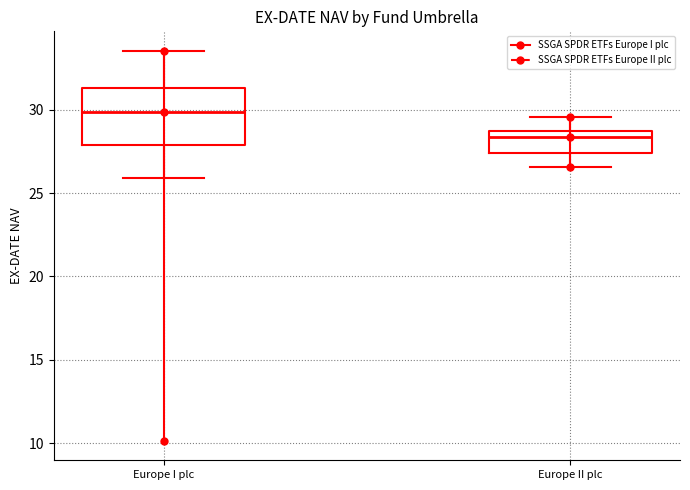

Comparing the boxes themselves (not the whiskers), which one is the tallest?

Europe I plc